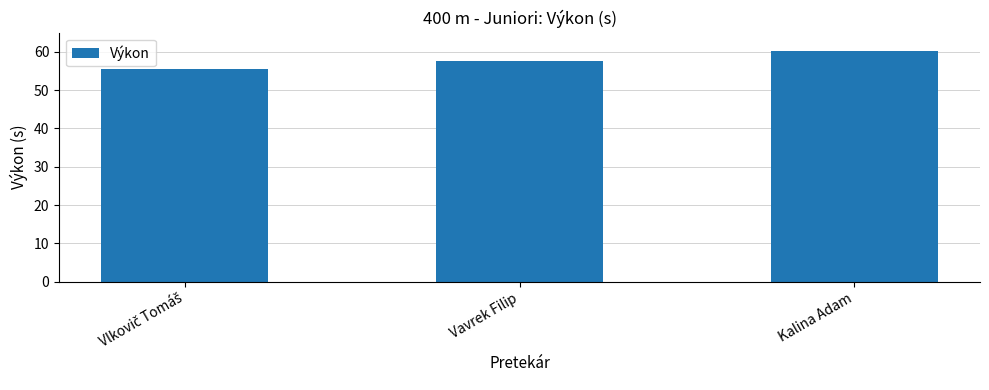

Is it true that the value at Vavrek Filip is 38.9?

False